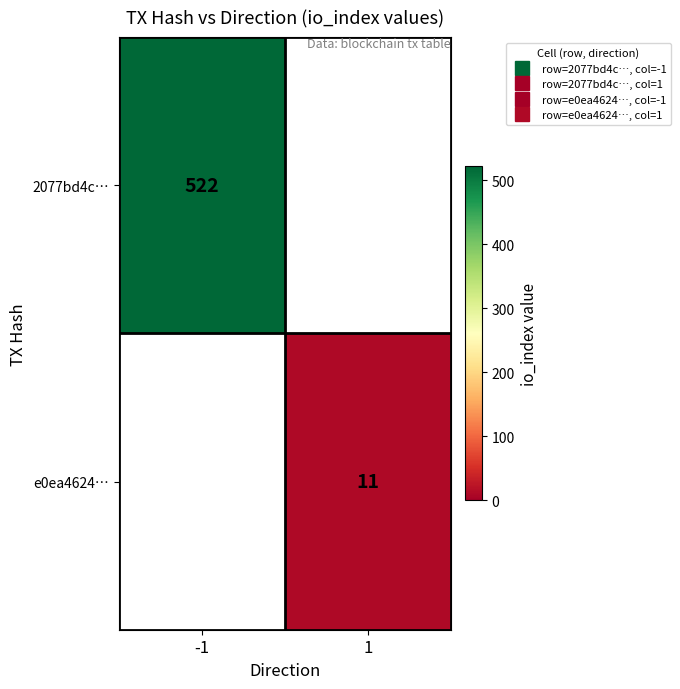

How many values in e0ea4624… are above zero?

1